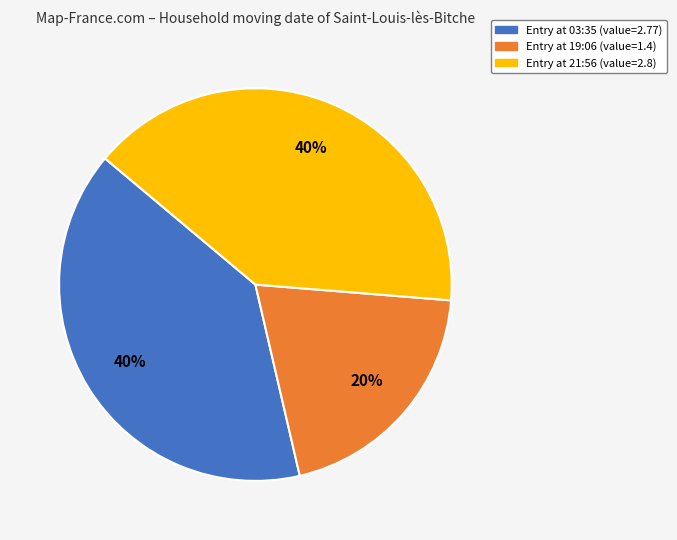

Does any single category account for the majority?

No